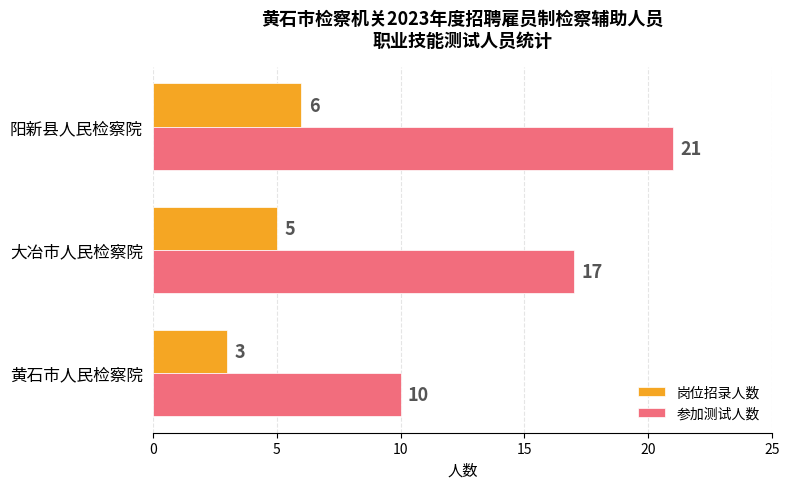

The 参加测试人数 series shows 36 at 阳新县人民检察院. True or false?

False